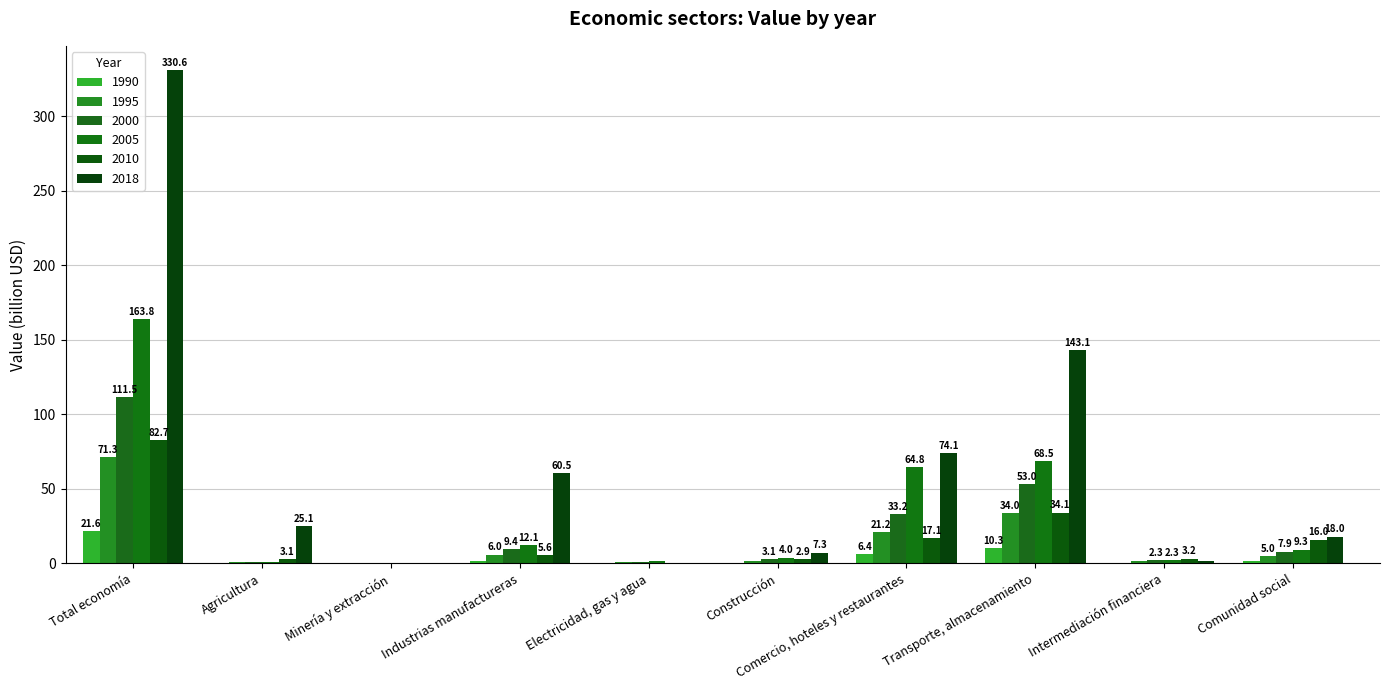

What is the total value across all series at Intermediación financiera?

11.7